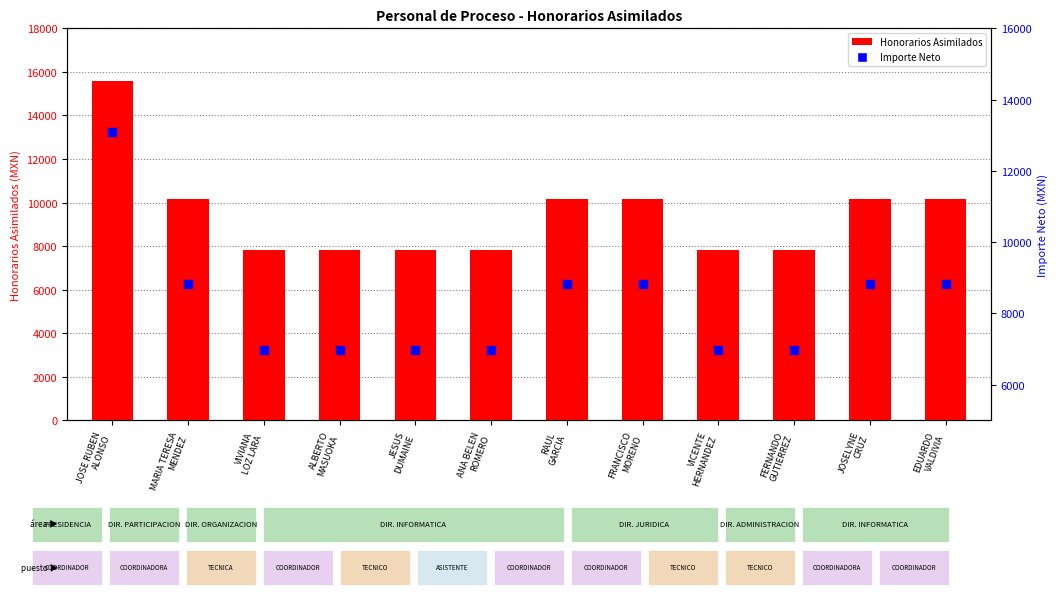

At which category is the sum across all series the highest?

JOSE RUBEN
ALONSO